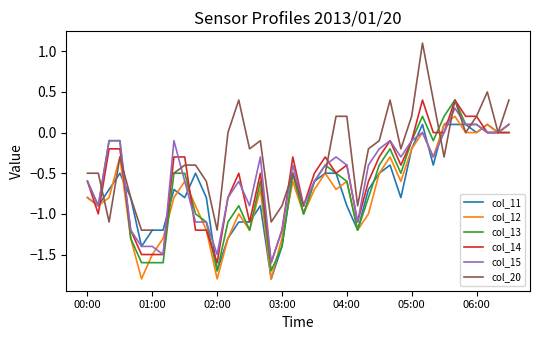

True or false: col_14 has a value of -0.2 at 00:00.

False